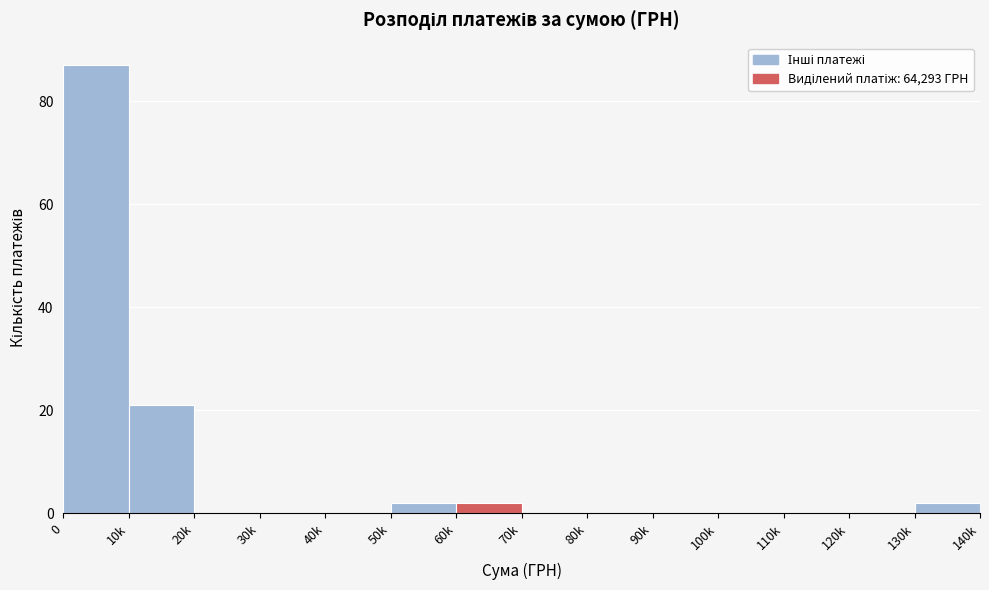

Reading left to right, transcribe all the data shown in this chart.

0=87	10k=21	20k=0	30k=0	40k=0	50k=2	60k=2	70k=0	80k=0	90k=0	100k=0	110k=0	120k=0	130k=2